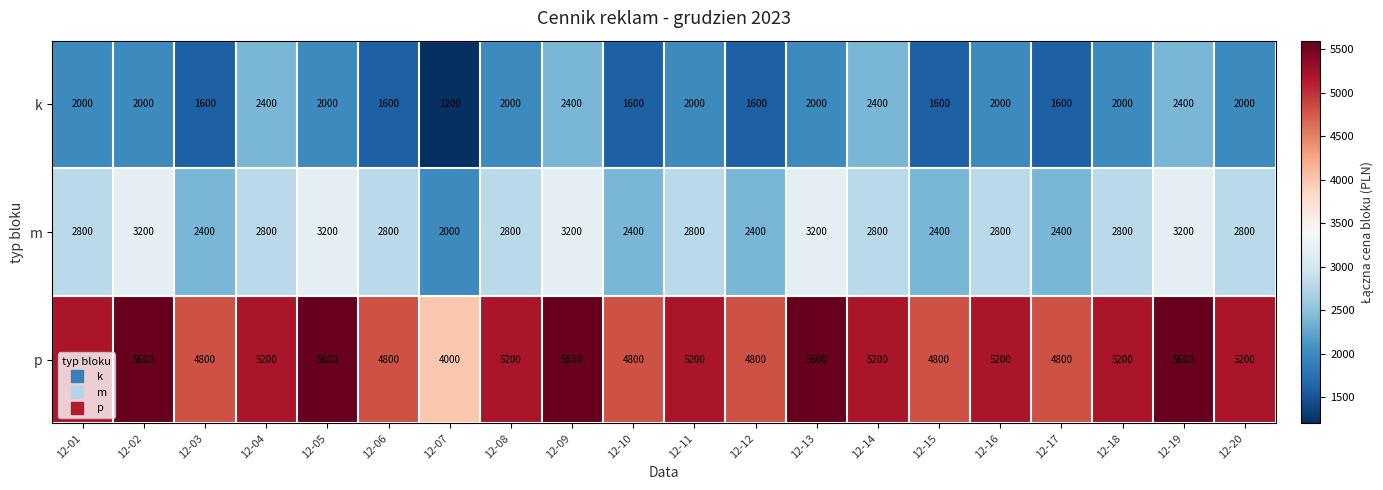

Rank the series by their average value, from highest to lowest.

p, m, k